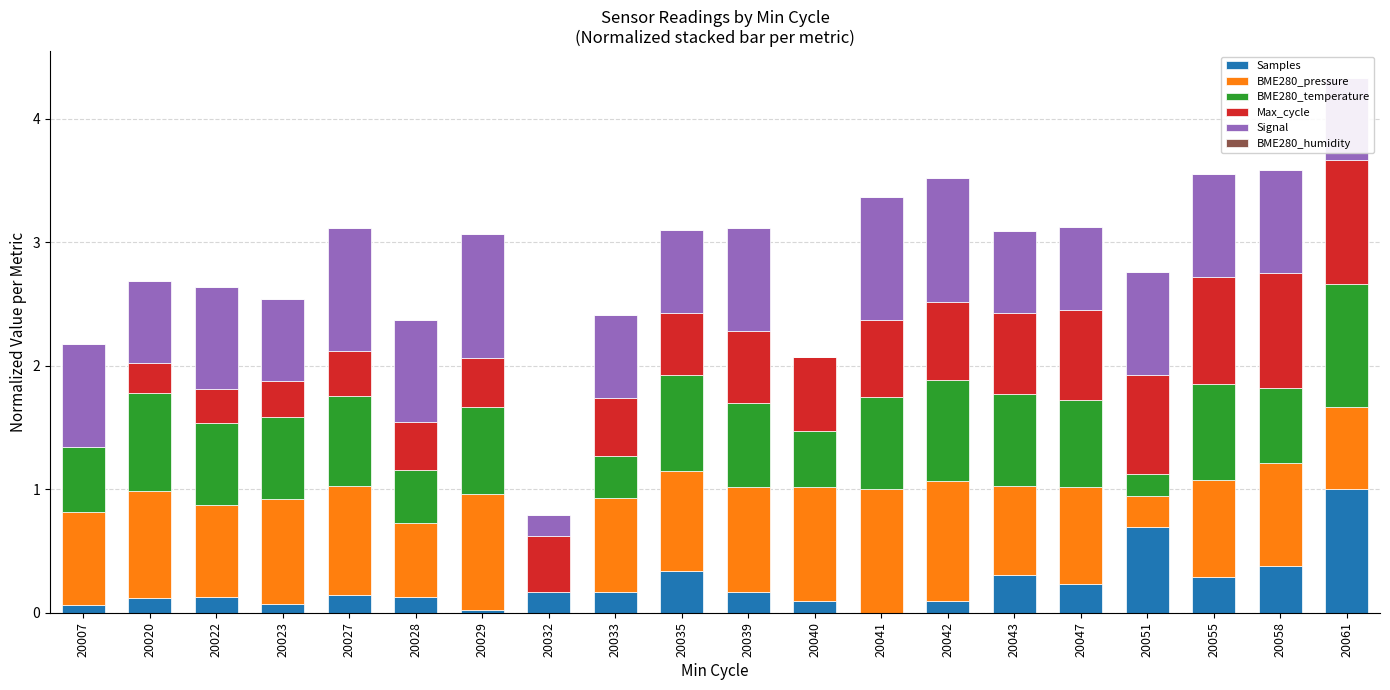

At which category is the sum across all series the highest?

20061